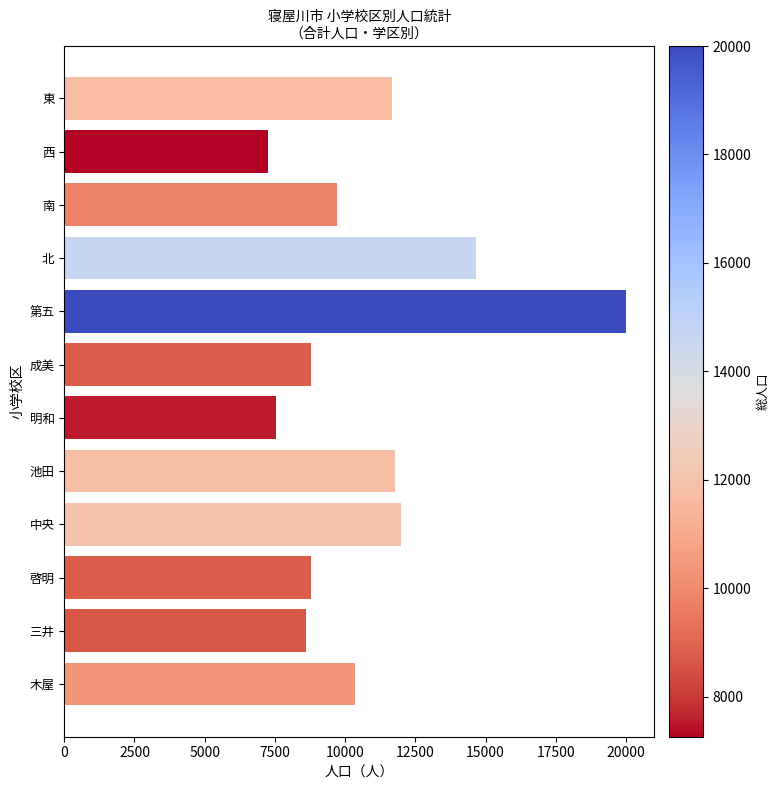

What is the change in value from 北 to 成美?

-5878